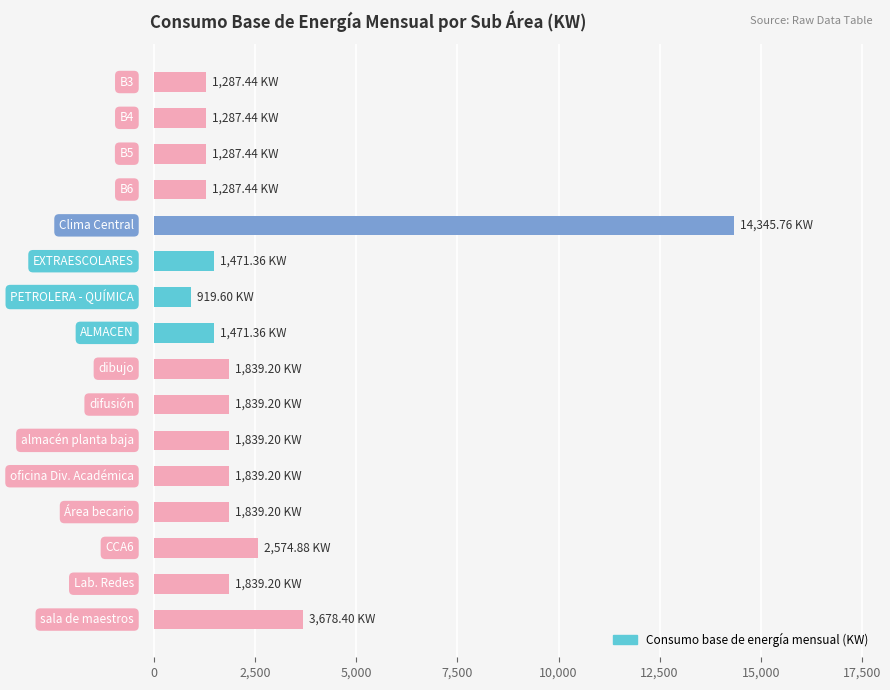

Count the number of values greater than 1839.

9